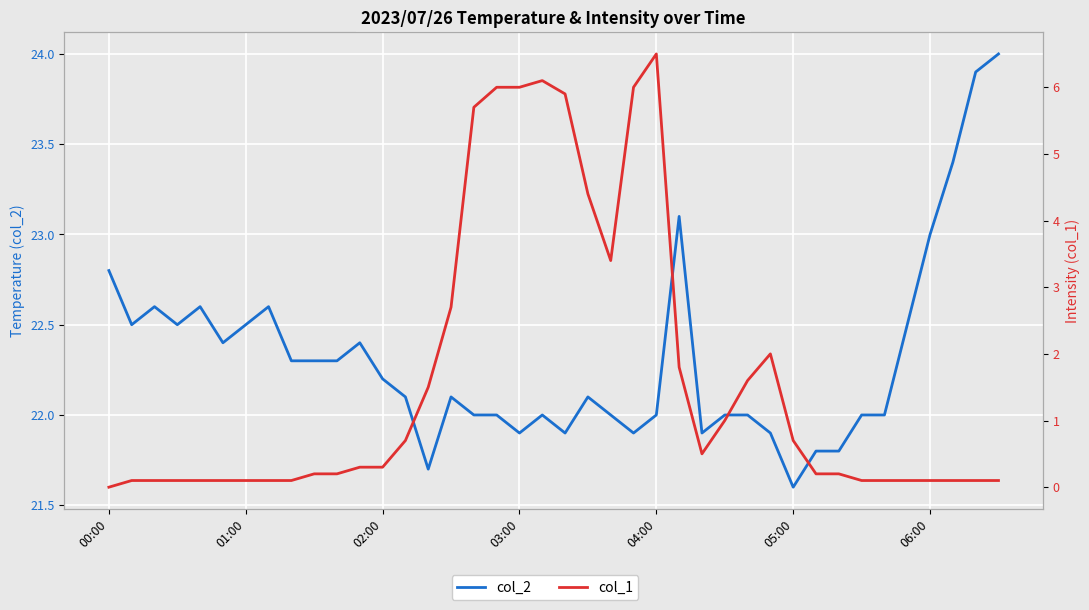

True or false: col_1 has a value of 0.2 at 01:00.

False